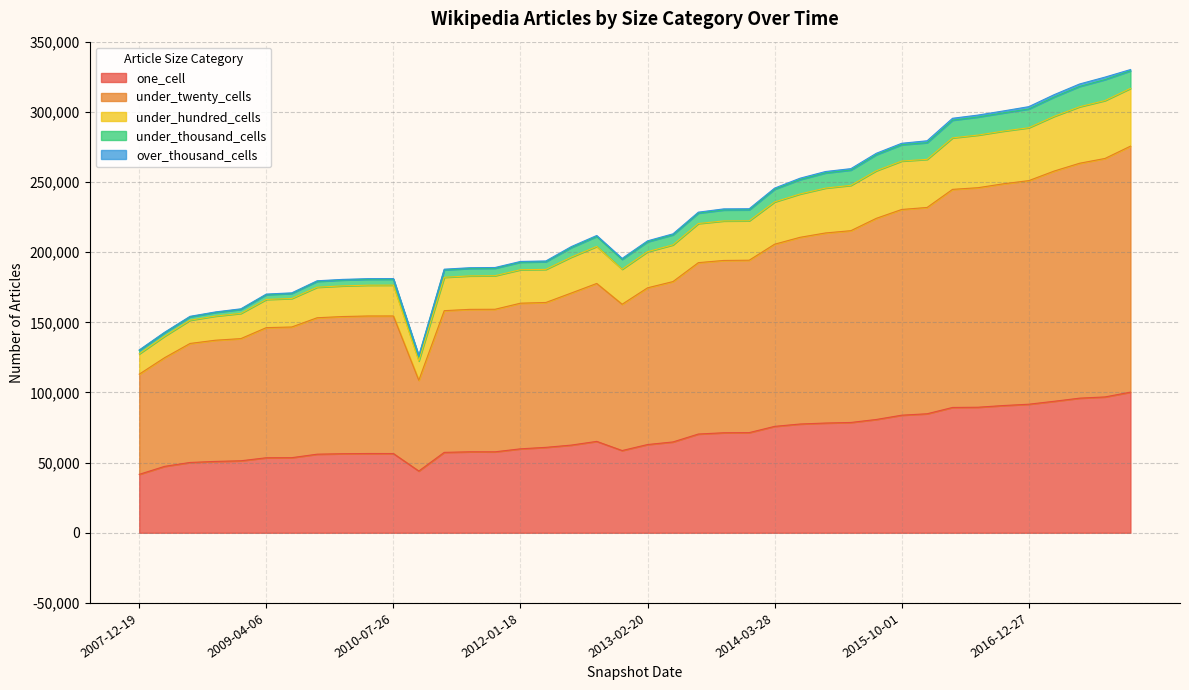

What is the minimum value for one_cell?

41633